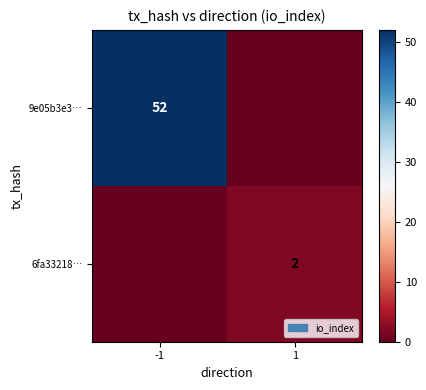

Is it true that 6fa33218… equals 3 at 1?

False